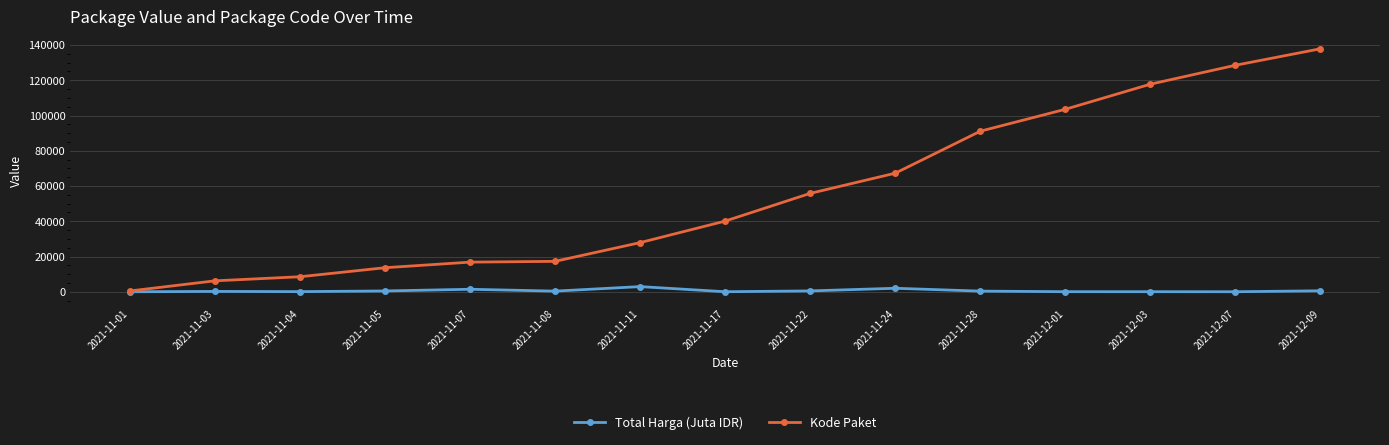

What is the greatest value displayed?

137876.0